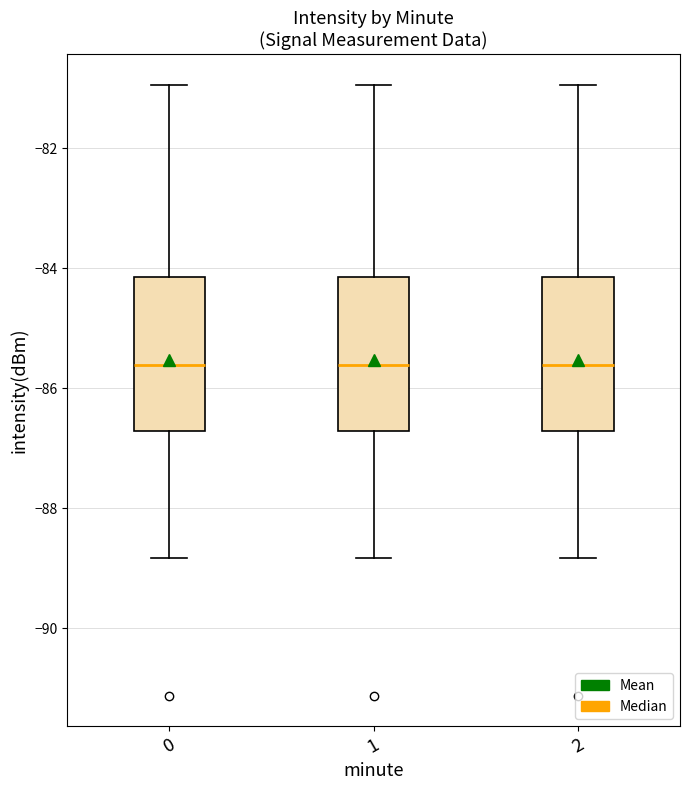

Reading left to right, read every box against the y-axis: the position of its median line, the range the box covers, and the ends of its whiskers. The values are not printed on the chart, so give them approximately, as read against the axis.

0: median -85.6, box -86.8 to -84.2, whiskers -88.8 to -81.0
1: median -85.6, box -86.8 to -84.2, whiskers -88.8 to -81.0
2: median -85.6, box -86.8 to -84.2, whiskers -88.8 to -81.0